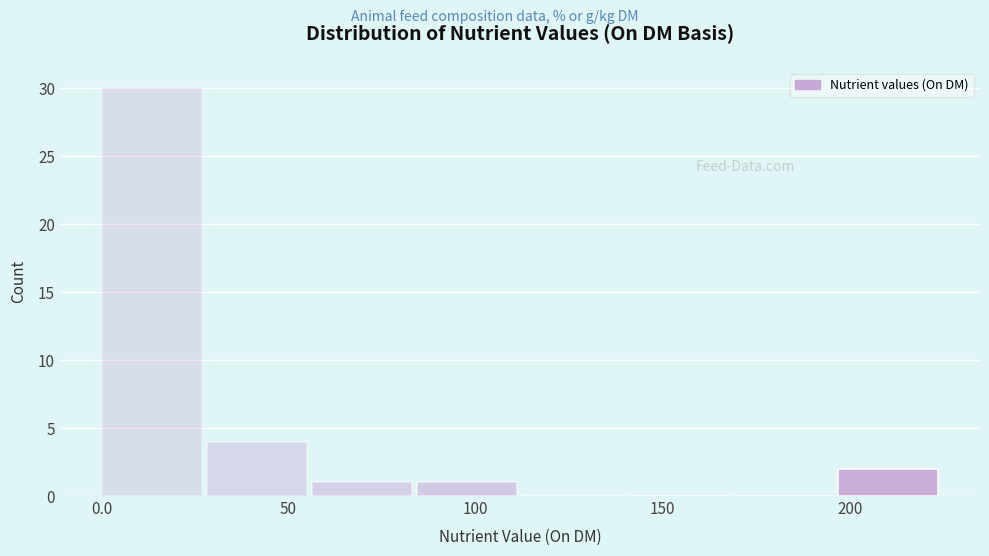

What is the height of the bar covering 55 to 85 on the x-axis? Neither the bar edges nor the heights are printed on the chart, so give them approximately, as read against the axes.

1